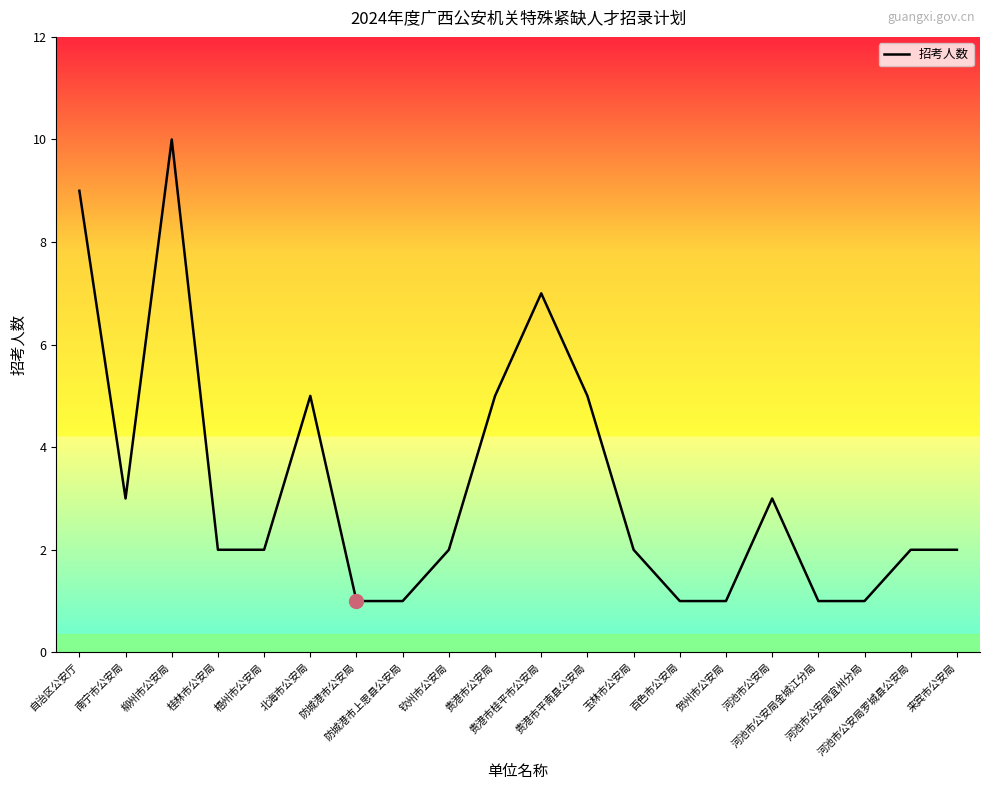

At which category does the data reach its first local peak?

柳州市公安局